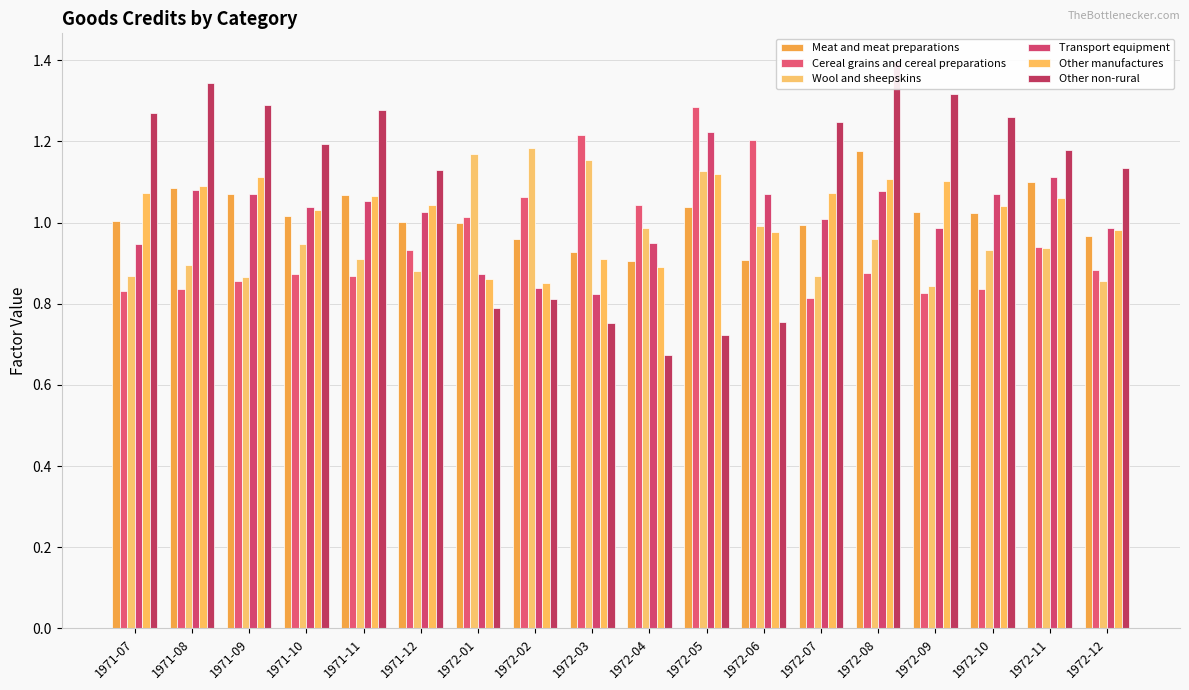

The Other non-rural series shows 0.8 at 1972-03. True or false?

True